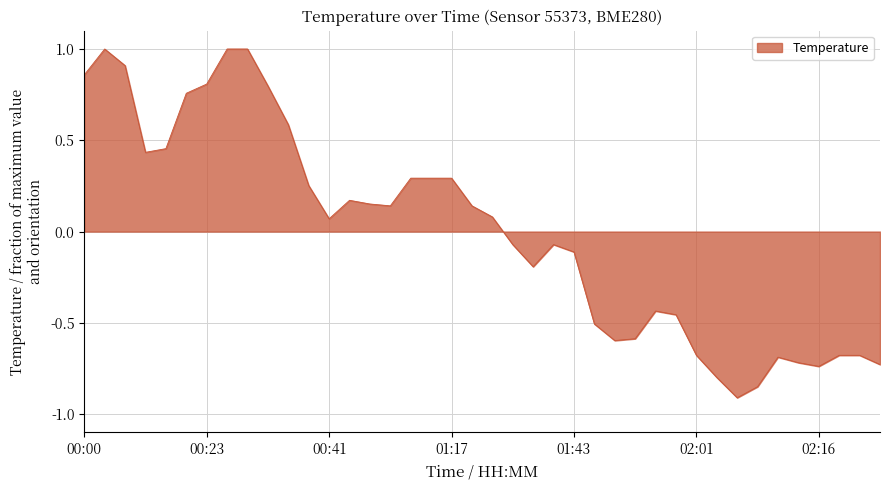

What is the maximum value shown in the chart?

1.0